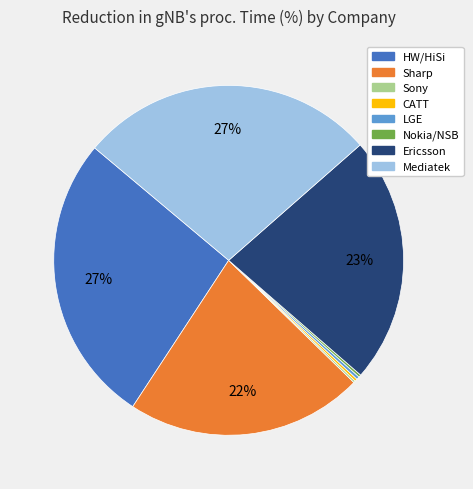

To the nearest percent, what is the average slice percentage?

12%